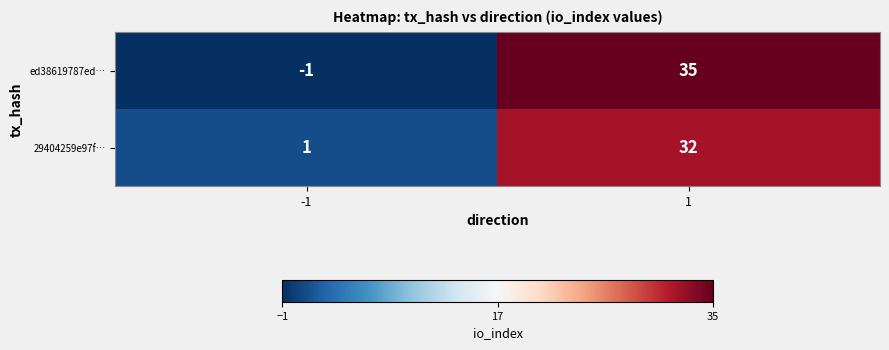

What is the total value across all series at 1?

67